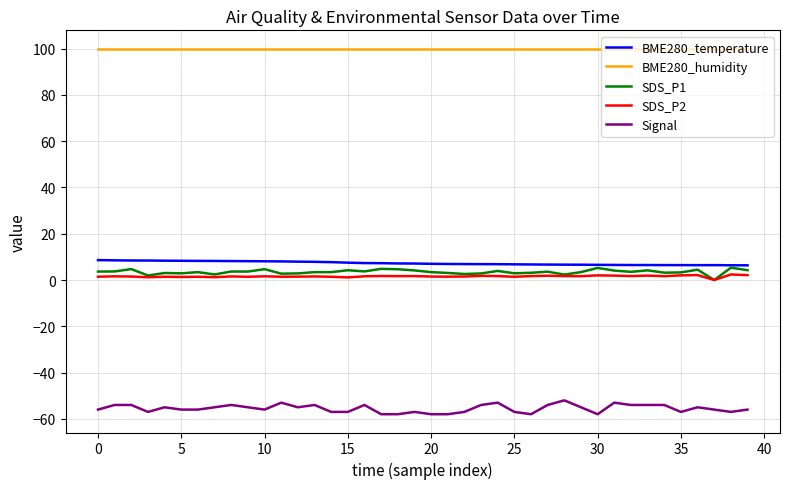

What is the sum of all BME280_humidity values?

4000.0